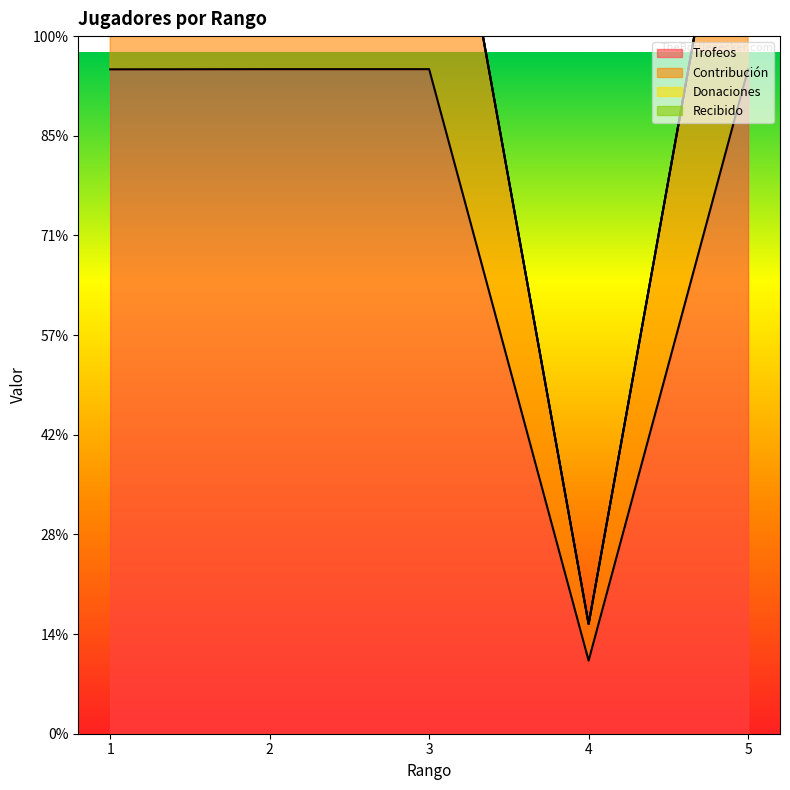

Is the value of Trofeos at 2 greater than the value of Contribución at 1?

No